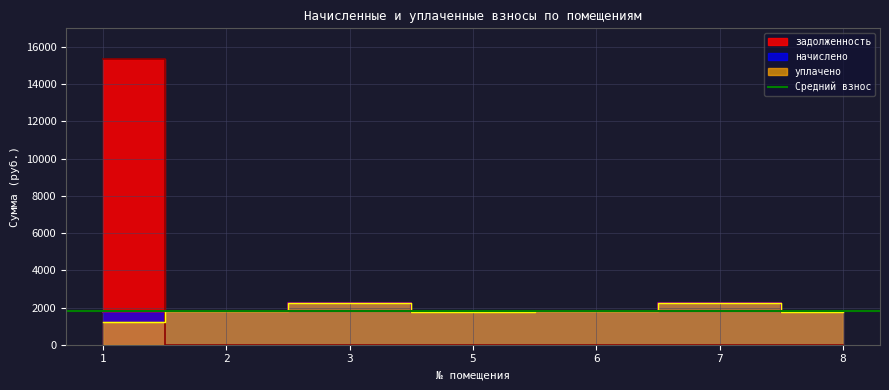

Reading left to right, transcribe all the data shown in this chart.

начислено: 1=1767.0	2=1785.3	3=2221.6	5=1767.0	6=1833.0	7=2221.6	8=1774.3
уплачено: 1=1225.2	2=1785.3	3=2221.6	5=1767.0	6=1833.0	7=2221.6	8=1774.3
задолженность: 1=15372.8	2=0.0	3=0.0	5=0.0	6=0.0	7=0.0	8=0.0